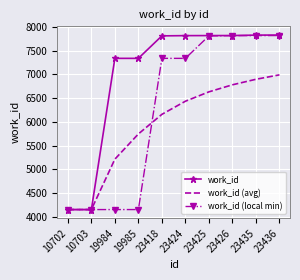

Which series has the largest total across all categories?

work_id